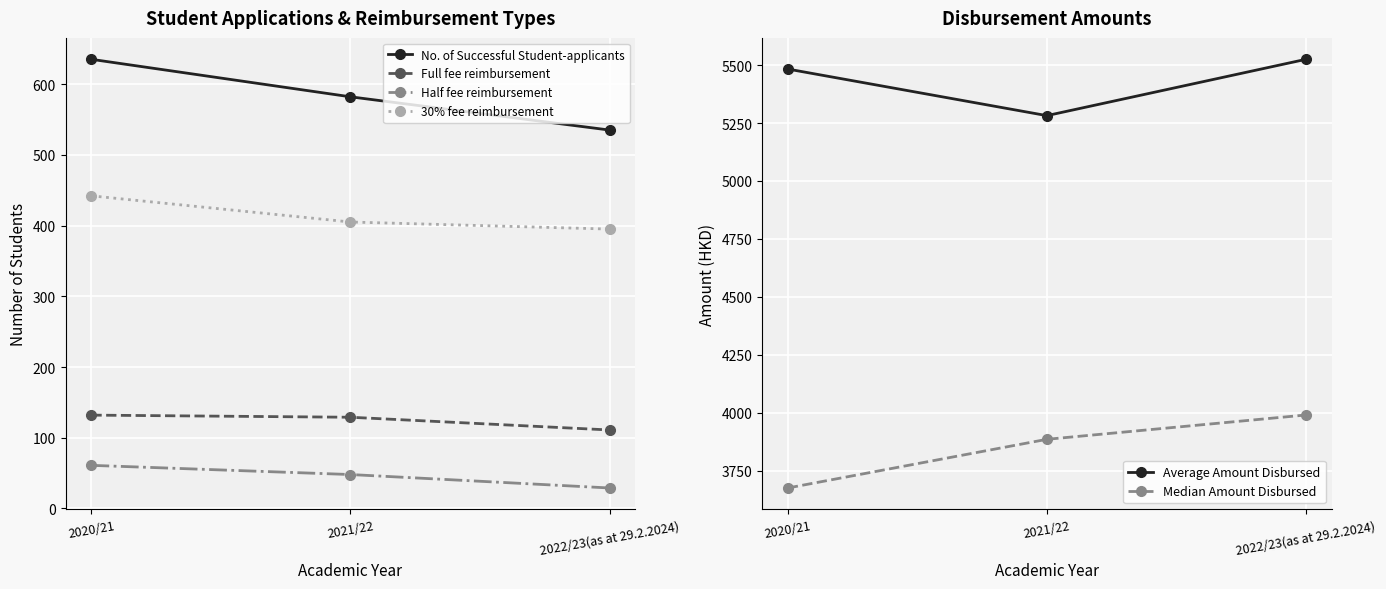

Reading right to left, list all the values displayed in this chart.

No. of Successful Student-applicants: 535	582	635
Full fee reimbursement: 111	129	132
Half fee reimbursement: 29	48	61
30% fee reimbursement: 395	405	442
Average Amount Disbursed: 5525	5282	5483
Median Amount Disbursed: 3990	3885	3675